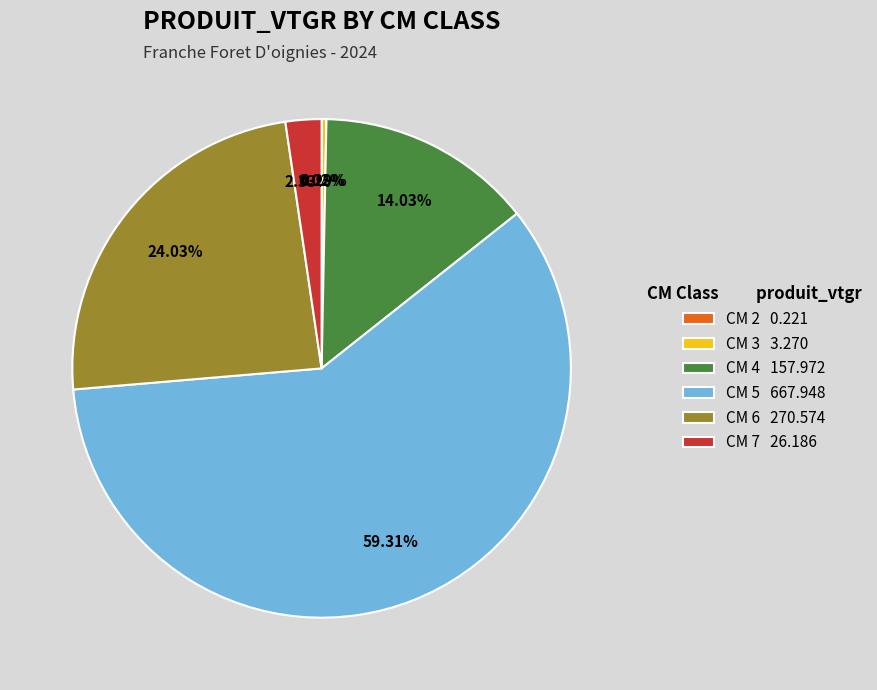

Which has a higher value, CM 4 157.972 or CM 6 270.574?

CM 6 270.574